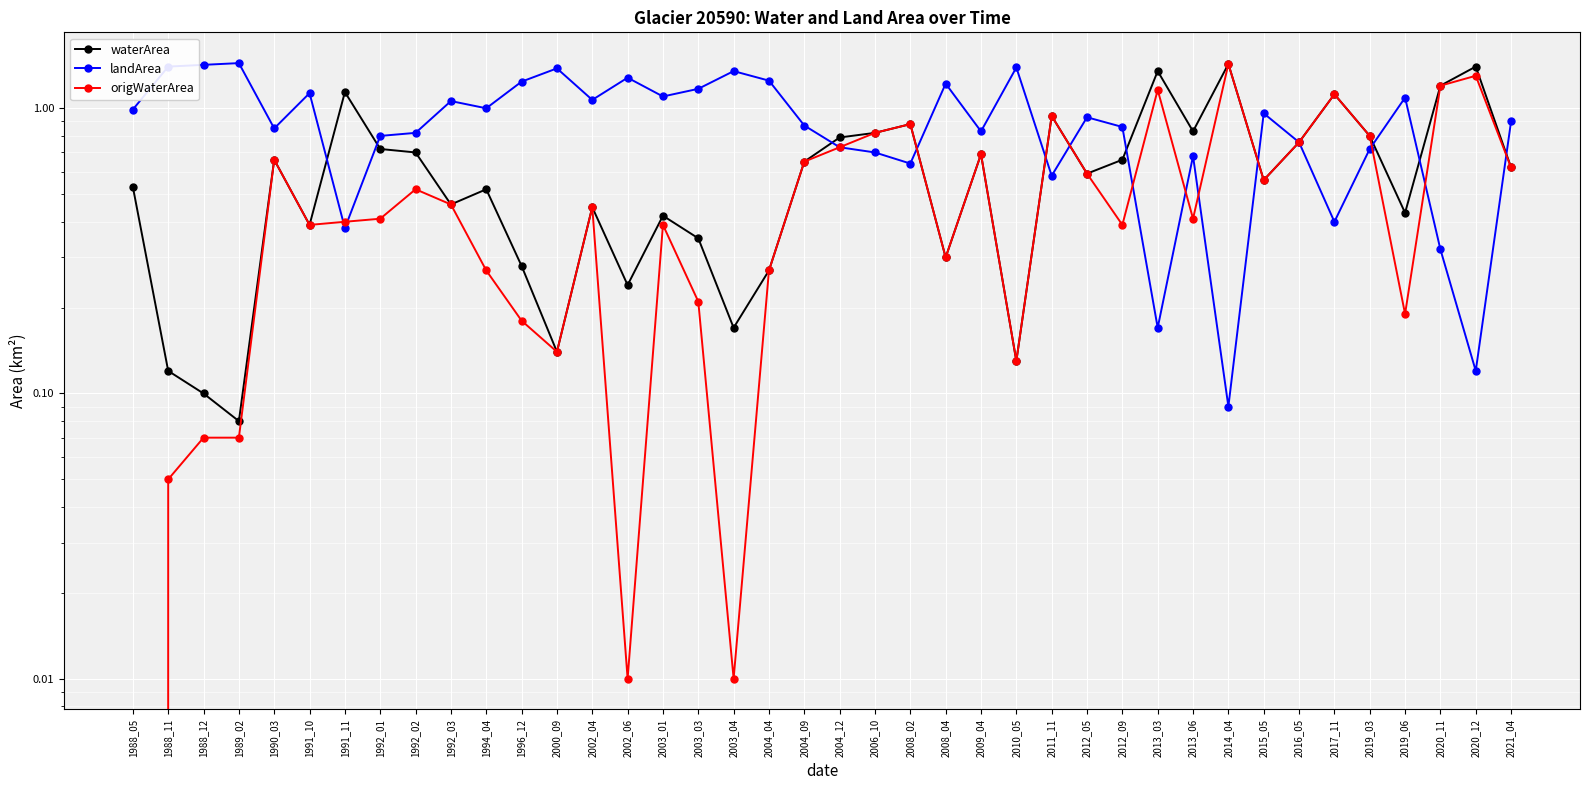

True or false: landArea has more than 1 interior local peaks.

True